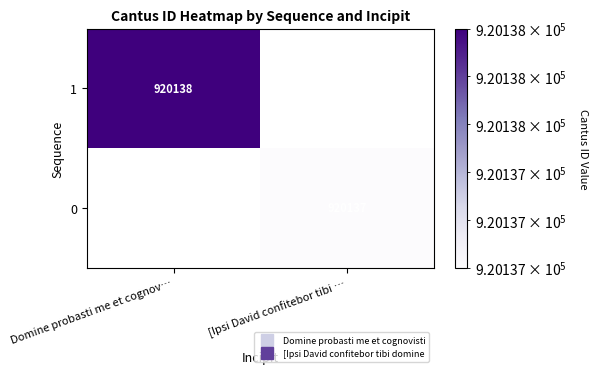

Which has a higher value, [Ipsi David confitebor tibi … or Domine probasti me et cognov…?

Domine probasti me et cognov…